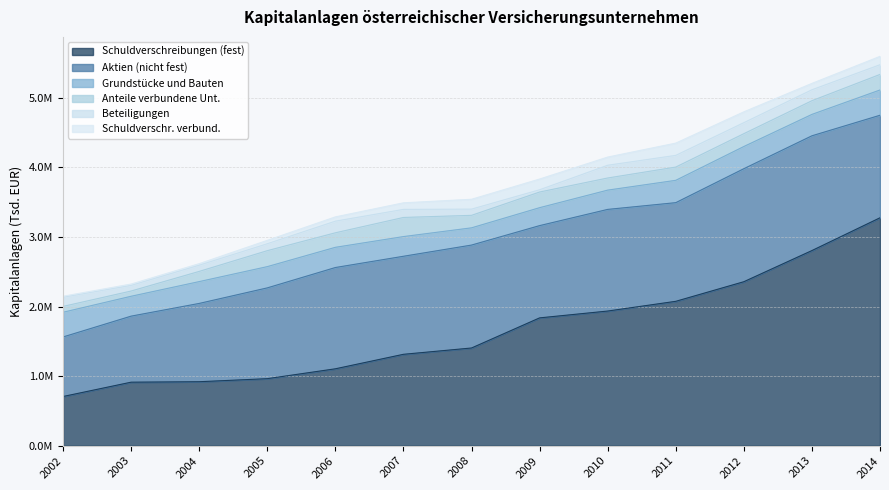

What is the greatest value displayed?

3275765